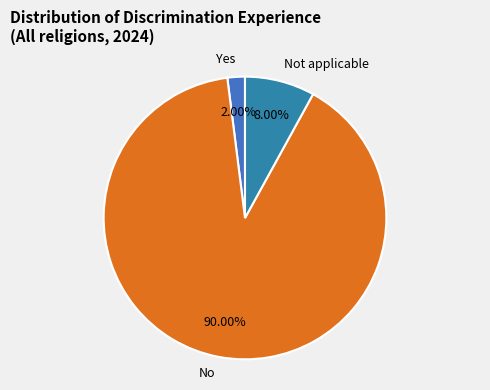

Rank the categories by value from highest to lowest.

No, Not applicable, Yes